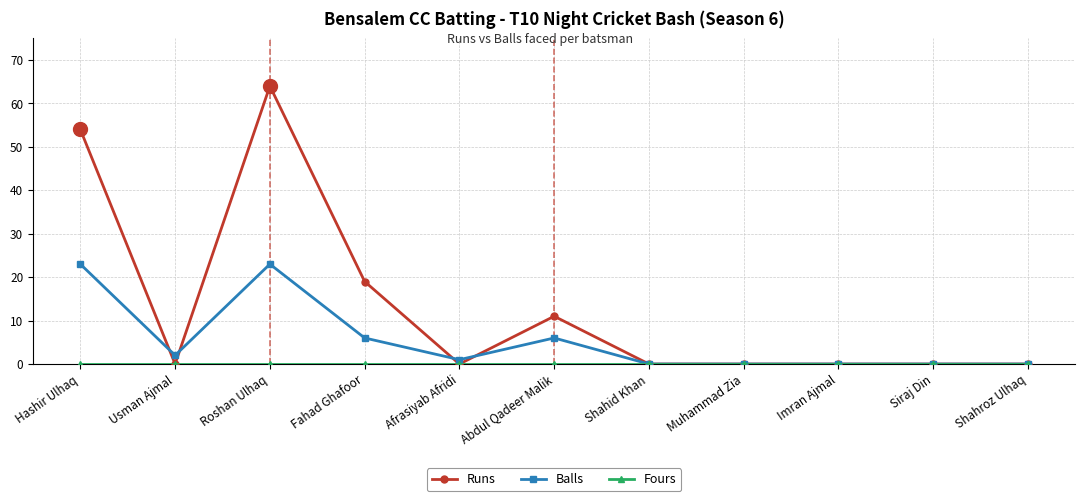

At which label does Runs reach its peak?

Roshan Ulhaq